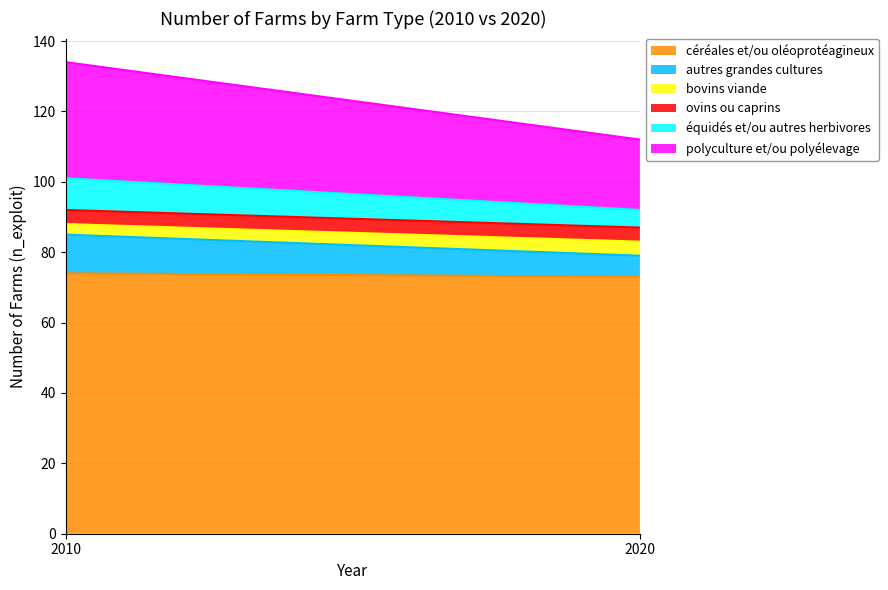

What are all the series names shown in the legend?

céréales et/ou oléoprotéagineux, autres grandes cultures, bovins viande, ovins ou caprins, équidés et/ou autres herbivores, polyculture et/ou polyélevage